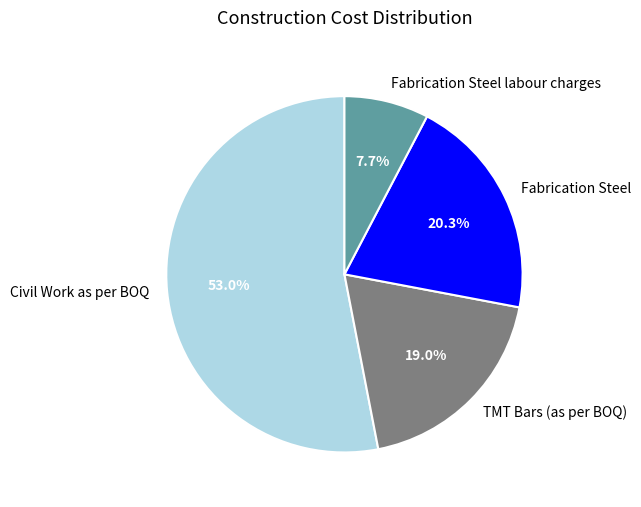

What is the smallest slice in the pie chart?

Fabrication Steel labour charges